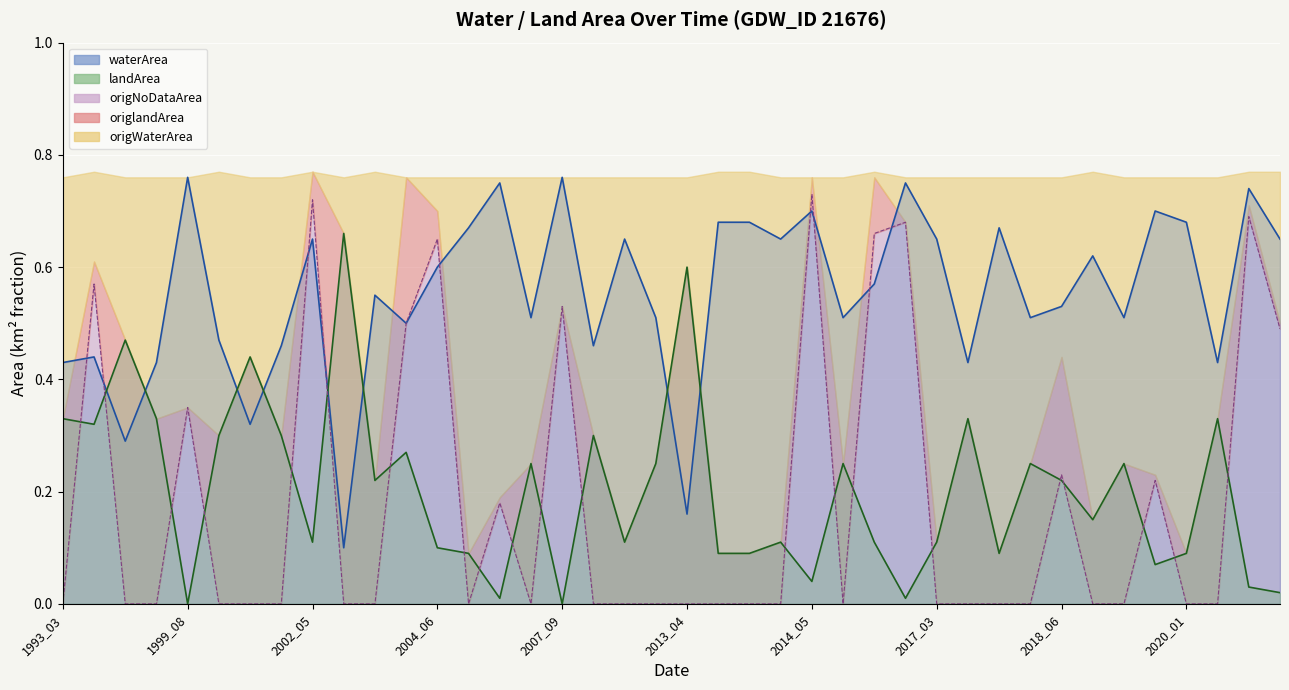

Reading right to left, extract all data points from this chart.

waterArea: 0.7	0.7	0.4	0.7	0.7	0.5	0.6	0.5	0.5	0.7	0.4	0.7	0.8	0.6	0.5	0.7	0.7	0.7	0.7	0.2	0.5	0.7	0.5	0.8	0.5	0.8	0.7	0.6	0.5	0.6	0.1	0.7	0.5	0.3	0.5	0.8	0.4	0.3	0.4	0.4
landArea: 0.0	0.0	0.3	0.1	0.1	0.2	0.1	0.2	0.2	0.1	0.3	0.1	0.0	0.1	0.2	0.0	0.1	0.1	0.1	0.6	0.2	0.1	0.3	0.0	0.2	0.0	0.1	0.1	0.3	0.2	0.7	0.1	0.3	0.4	0.3	0.0	0.3	0.5	0.3	0.3
origNoDataArea: 0.5	0.7	0.0	0.0	0.2	0.0	0.0	0.2	0.0	0.0	0.0	0.0	0.7	0.7	0.0	0.7	0.0	0.0	0.0	0.0	0.0	0.0	0.0	0.5	0.0	0.2	0.0	0.7	0.5	0.0	0.0	0.7	0.0	0.0	0.0	0.3	0.0	0.0	0.6	0.0